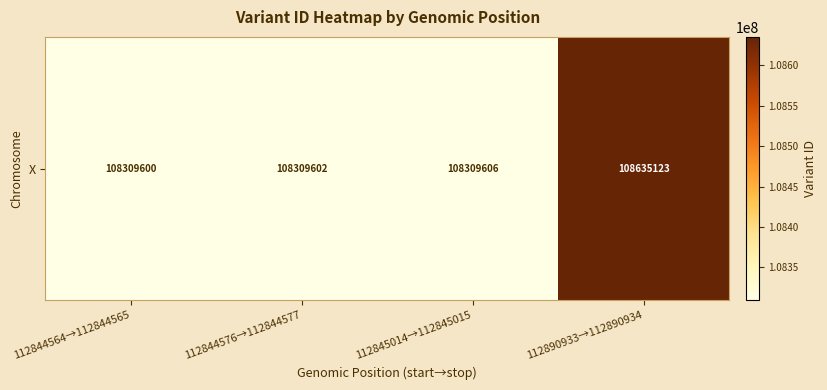

Between 112844576→112844577 and 112845014→112845015, which is larger?

112845014→112845015